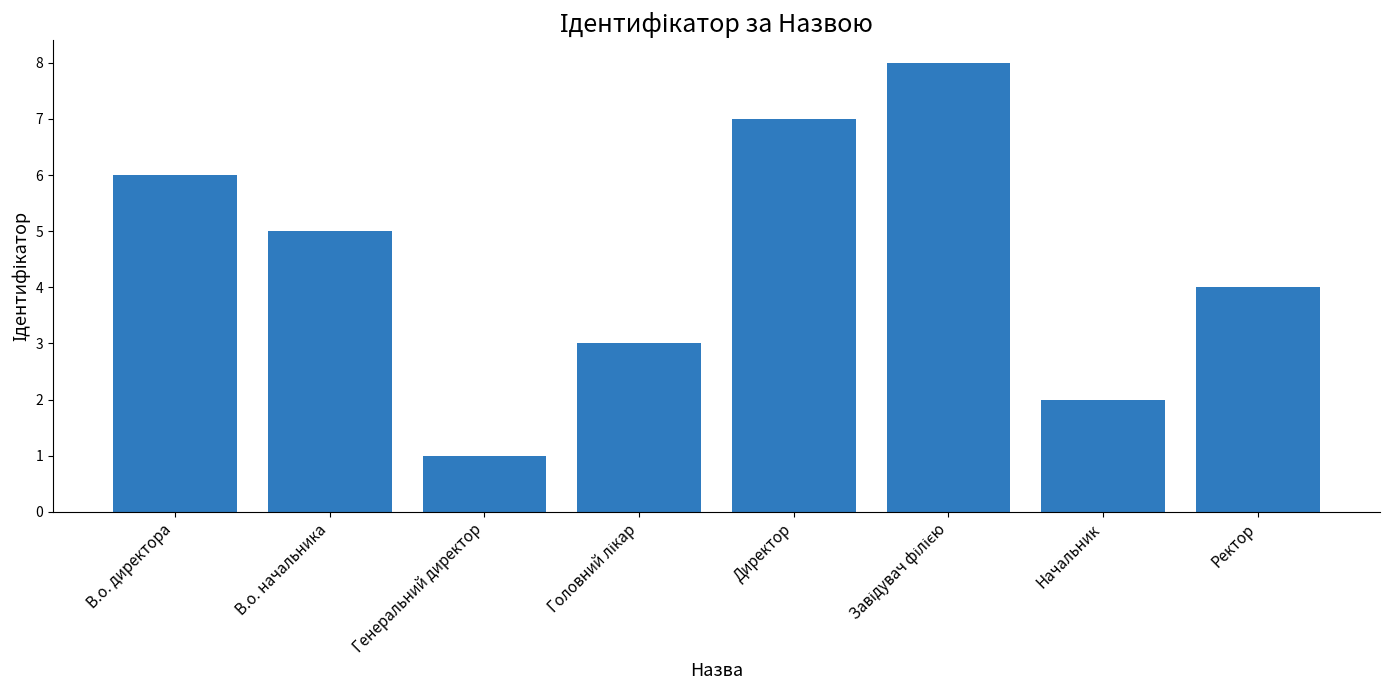

Which label corresponds to the smallest value in the chart?

Генеральний директор